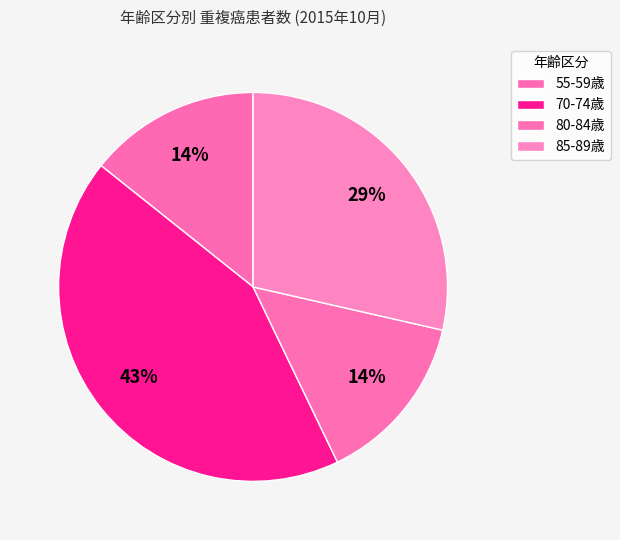

Count the number of slices in the pie.

4